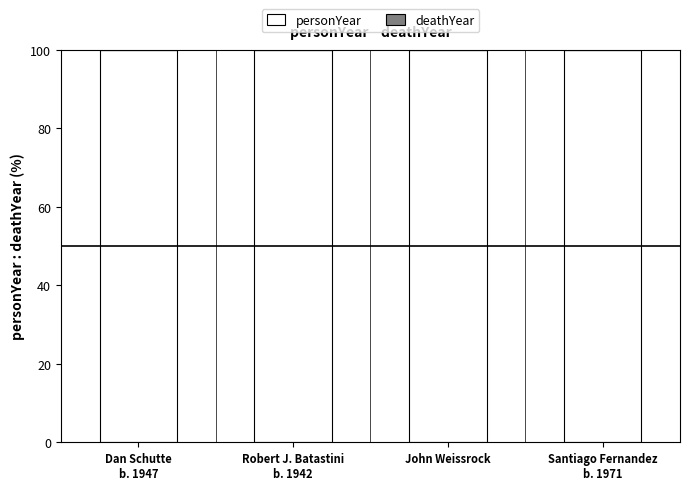

What is the total value across all series at Dan Schutte
b. 1947?

100